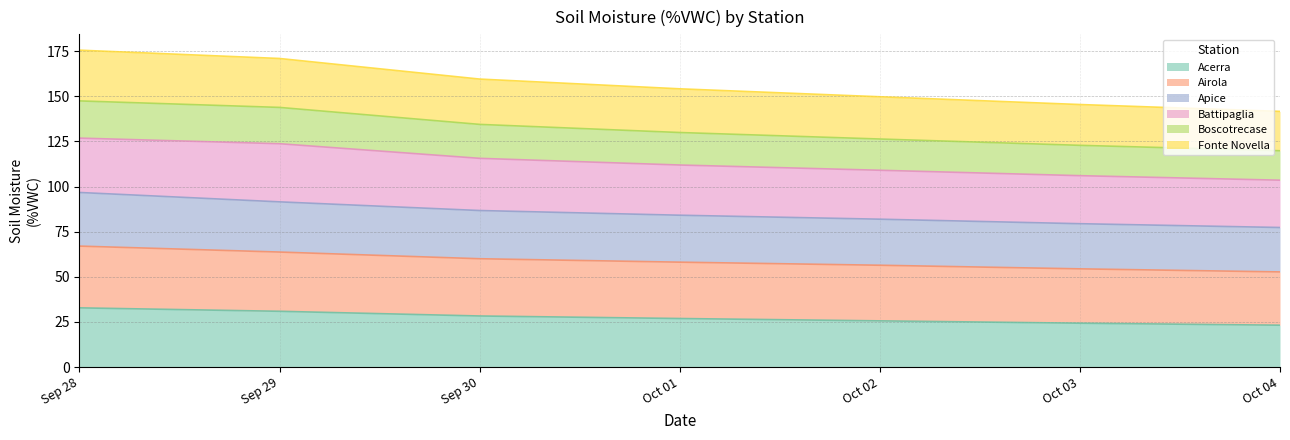

Does the chart display data point markers on the line(s)?

No